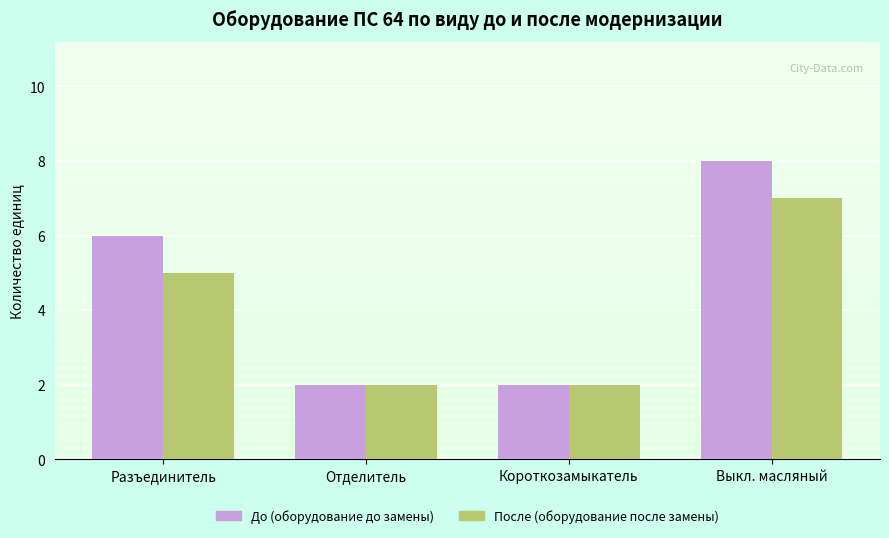

List the series in order of their overall mean, highest first.

До (оборудование до замены), После (оборудование после замены)